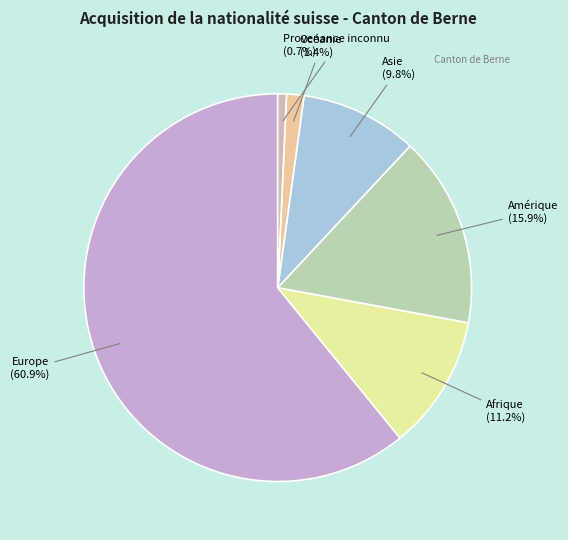

Which slice is the largest?

Europe